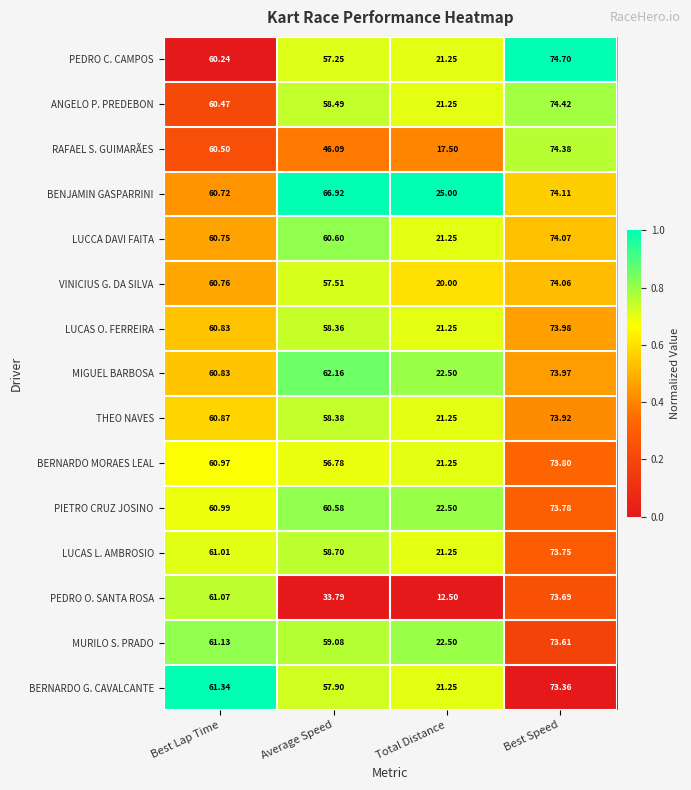

Rank the series by their maximum value, from lowest to highest.

BERNARDO G. CAVALCANTE, MURILO S. PRADO, PEDRO O. SANTA ROSA, LUCAS L. AMBROSIO, PIETRO CRUZ JOSINO, BERNARDO MORAES LEAL, THEO NAVES, MIGUEL BARBOSA, LUCAS O. FERREIRA, VINICIUS G. DA SILVA, LUCCA DAVI FAITA, BENJAMIN GASPARRINI, RAFAEL S. GUIMARÃES, ANGELO P. PREDEBON, PEDRO C. CAMPOS